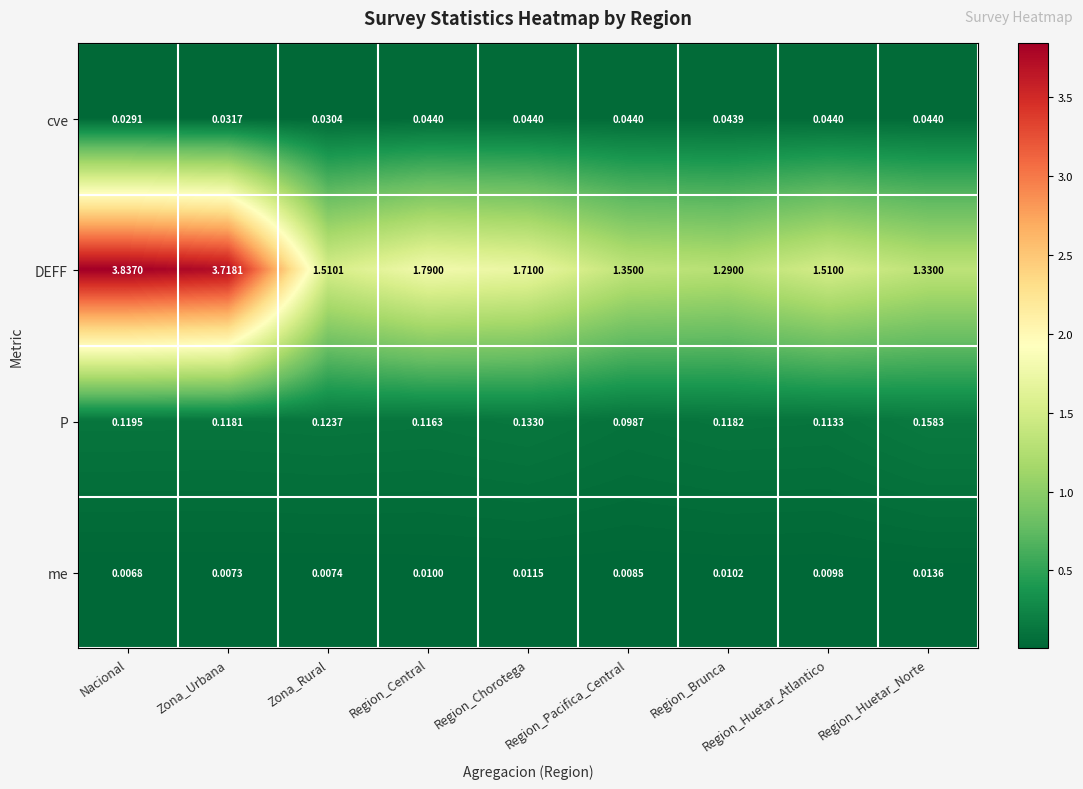

Which series has the largest total across all categories?

DEFF